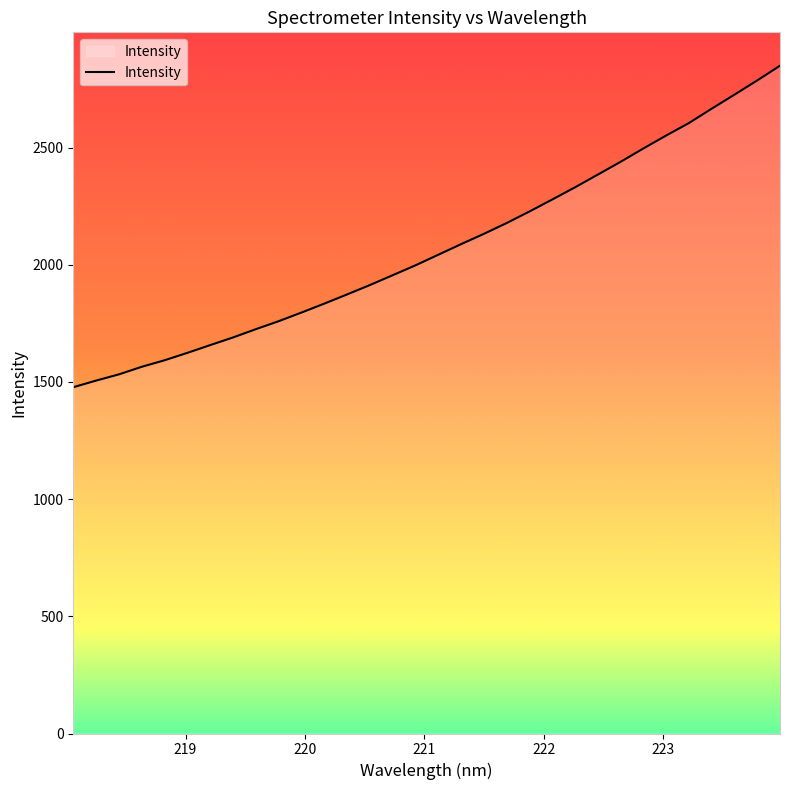

What is the greatest value displayed?

2849.5